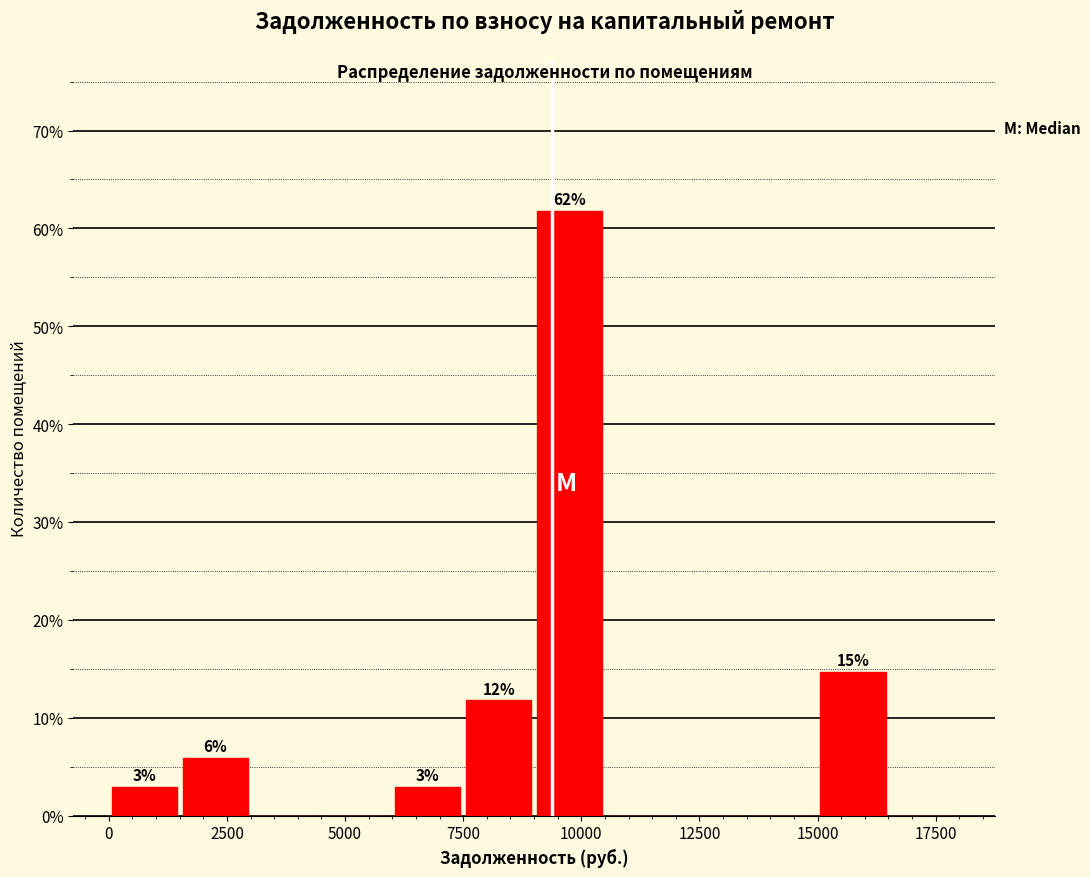

Around what value on the x-axis is the tallest bar? Give the approximate position of its centre, as read against the axis.

10000